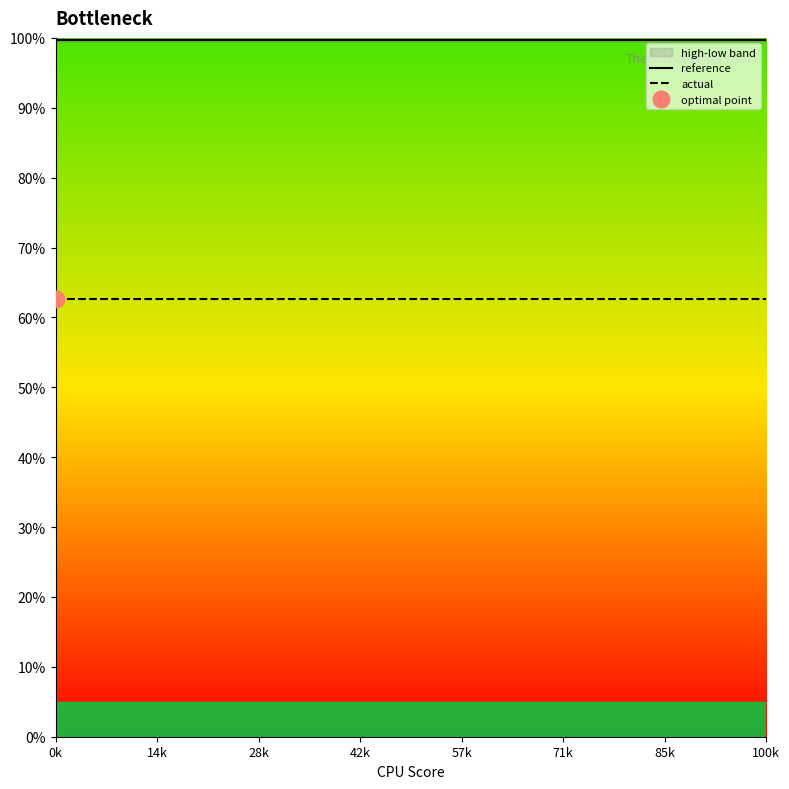

What is the minimum value for reference?

99.7